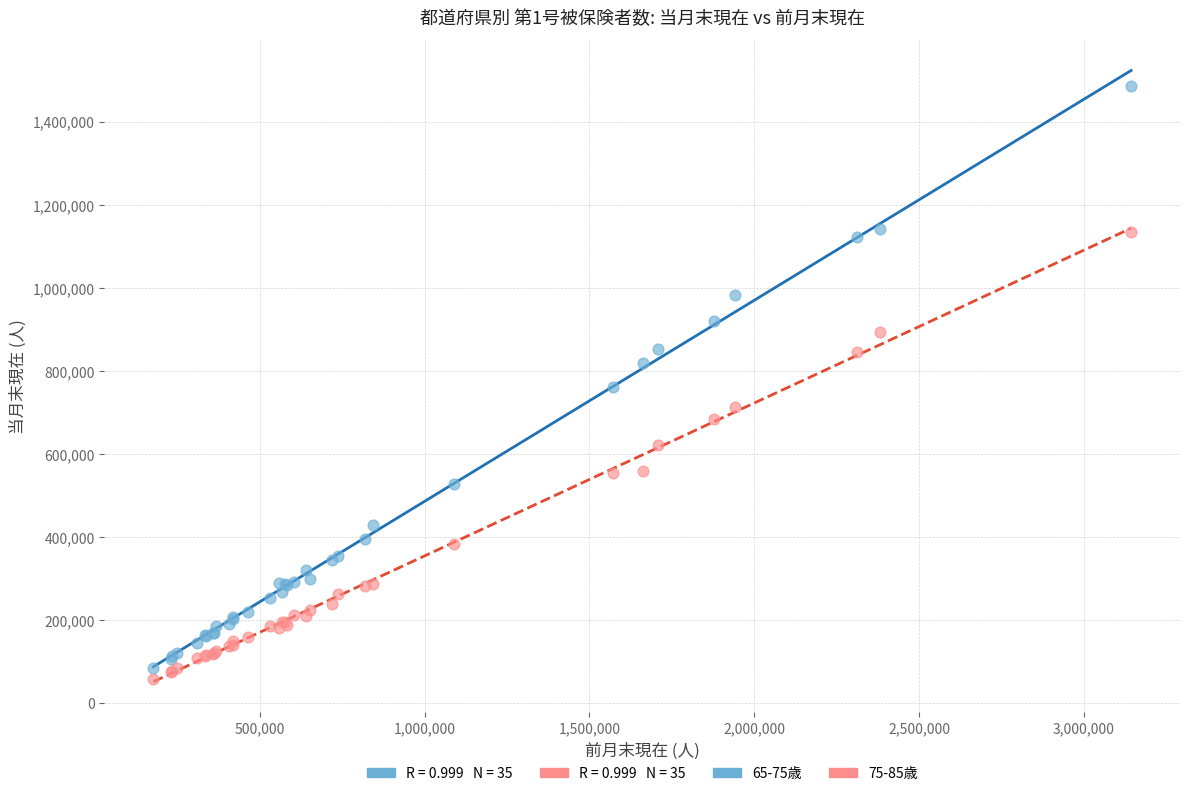

Which series has the largest Y range (max minus min)?

65-75歳